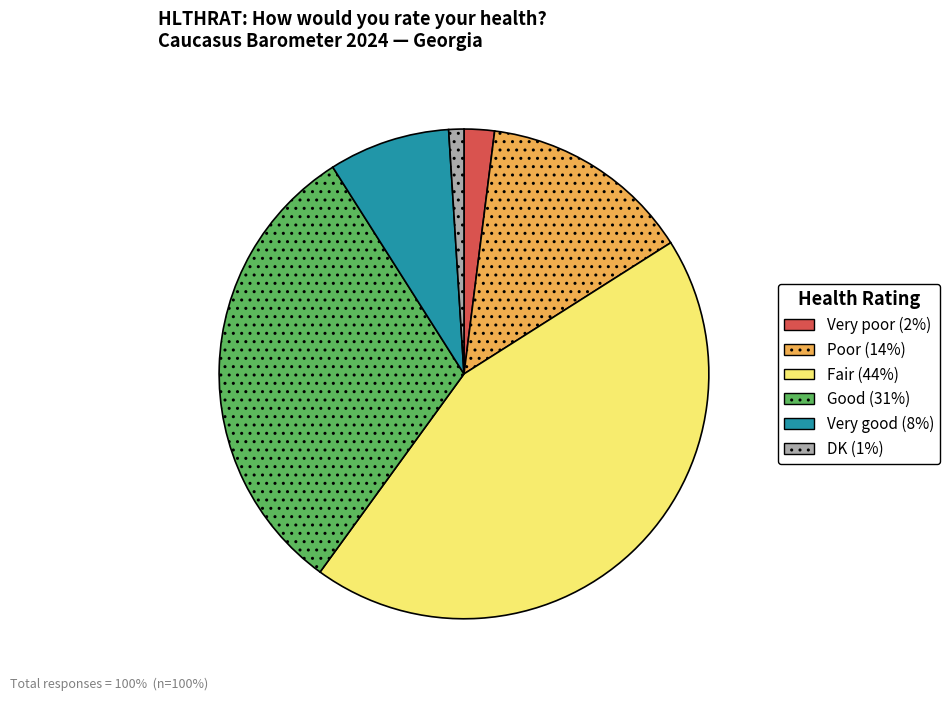

Rank the categories by value from highest to lowest.

Fair, Good, Poor, Very good, Very poor, DK